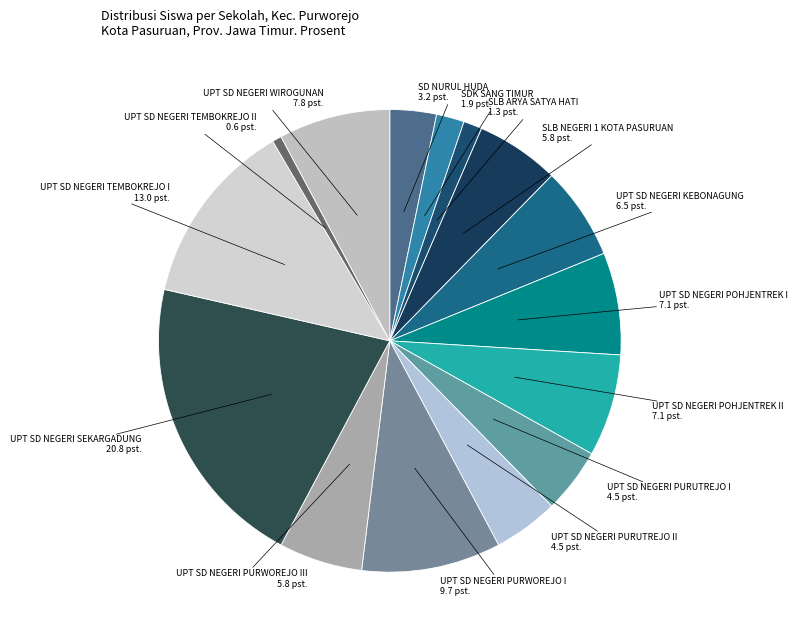

Approximately how many times larger is the value at UPT SD NEGERI WIROGUNAN compared to UPT SD NEGERI PURWOREJO I?

0.8